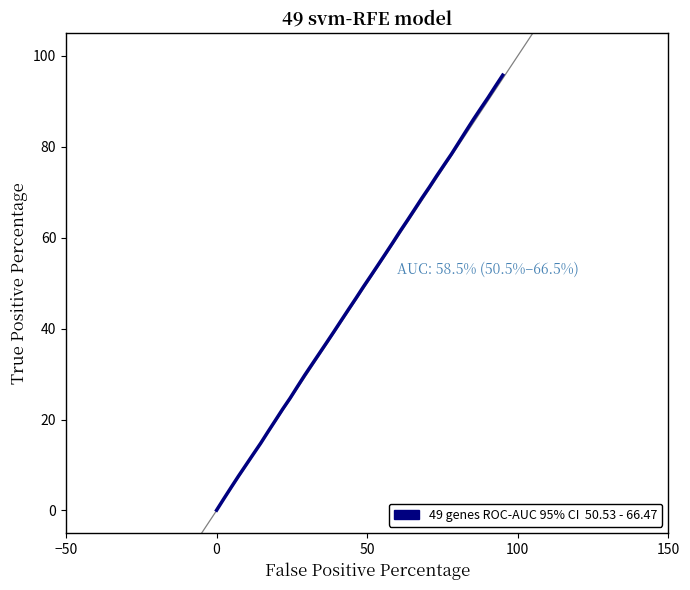

What is the difference between the maximum and minimum values?

95.7